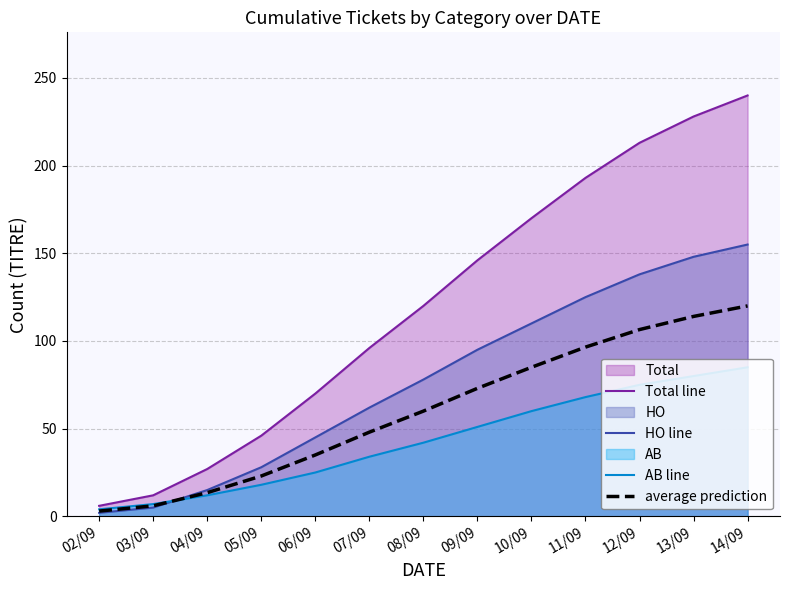

Which has a higher value, 13/09 or 11/09?

13/09